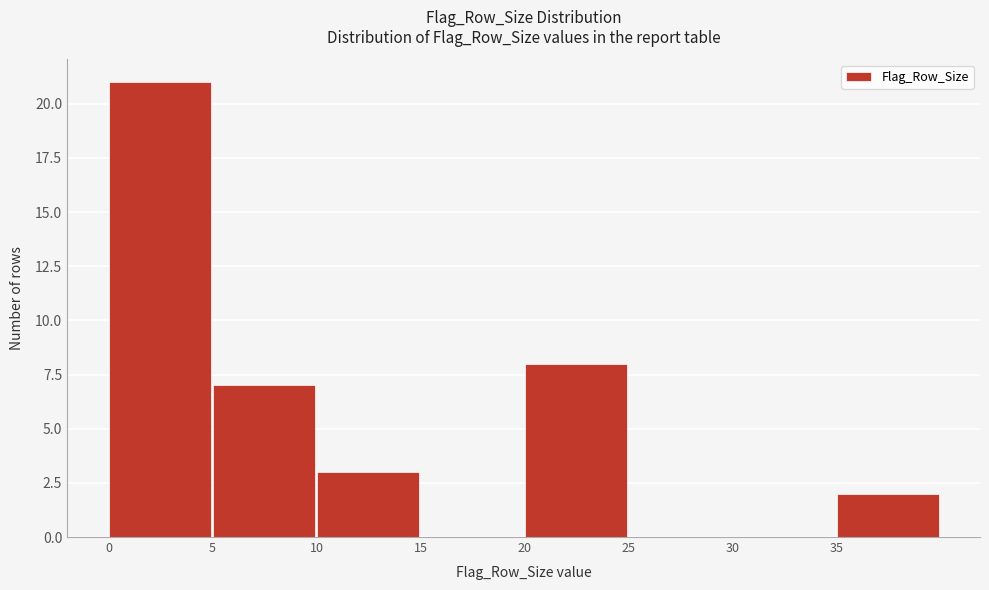

Reading left to right, transcribe this chart: for each bar, give the range it covers on the x-axis and its height. The values are not printed on the chart, so give them approximately, as read against the axis.

0 to 5: 21
5 to 10: 7
10 to 15: 3
15 to 20: 0
20 to 25: 8
25 to 30: 0
30 to 35: 0
35 to 40: 2